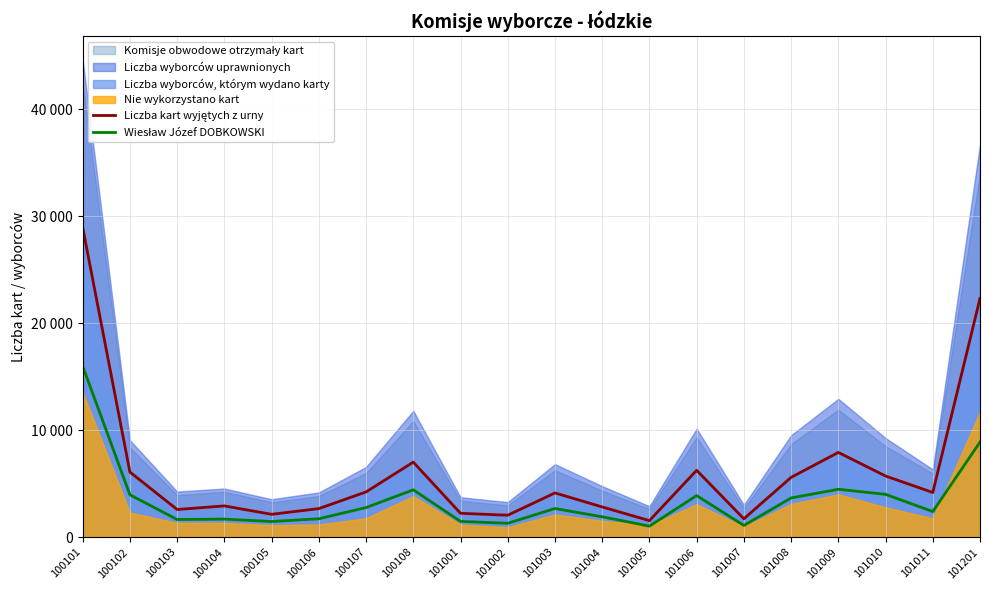

True or false: Liczba kart wyjętych z urny and Wiesław Józef DOBKOWSKI cross at least once.

False